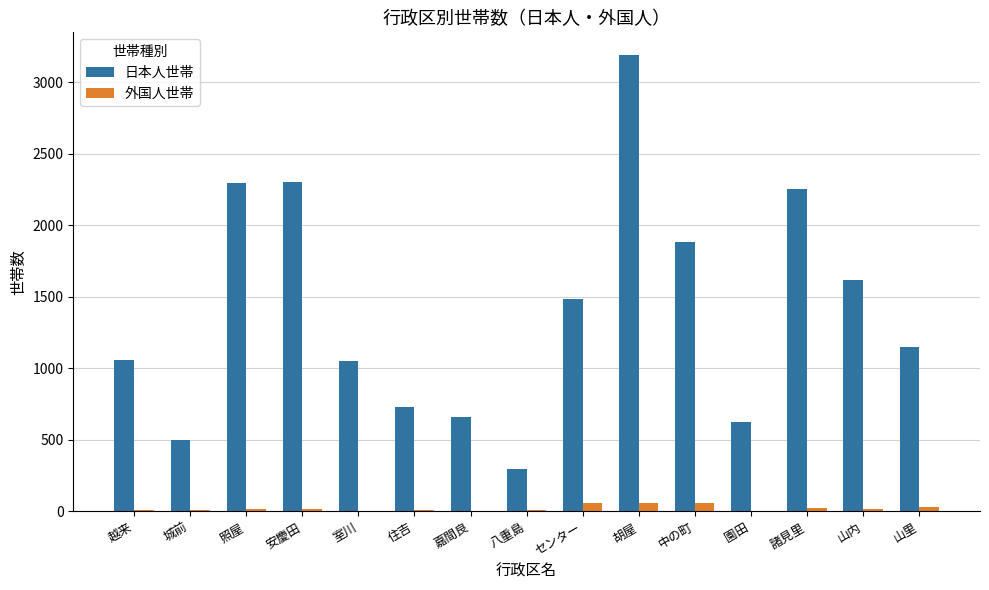

Between 城前 and 中の町, which series saw the biggest shift?

日本人世帯